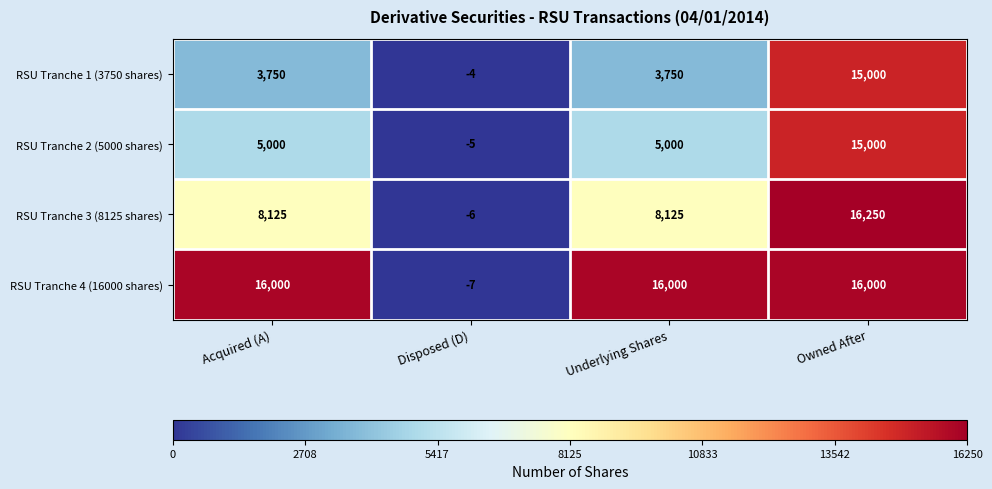

What is the total value across all series at Owned After?

62250